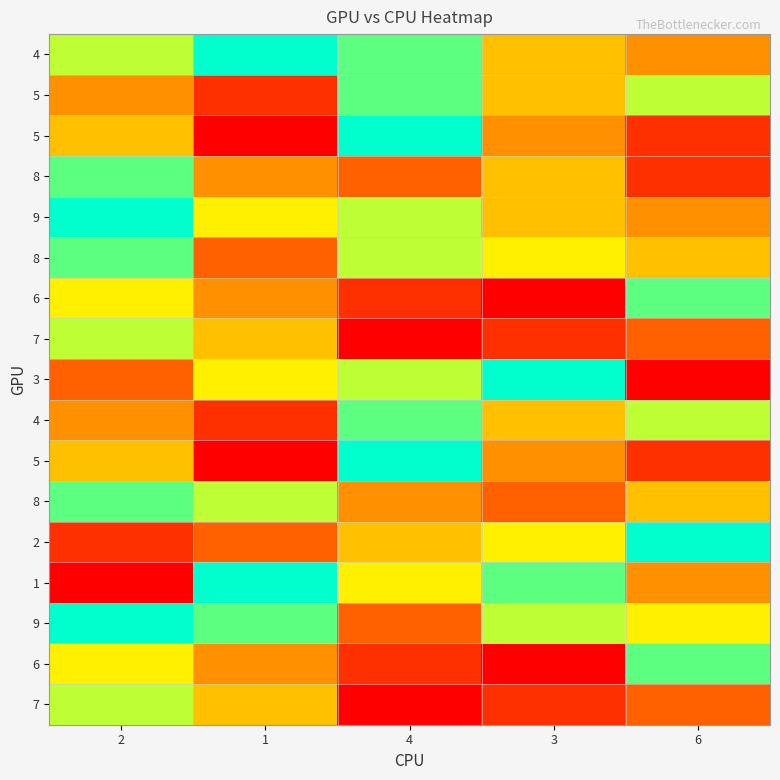

What is the smallest value displayed?

1